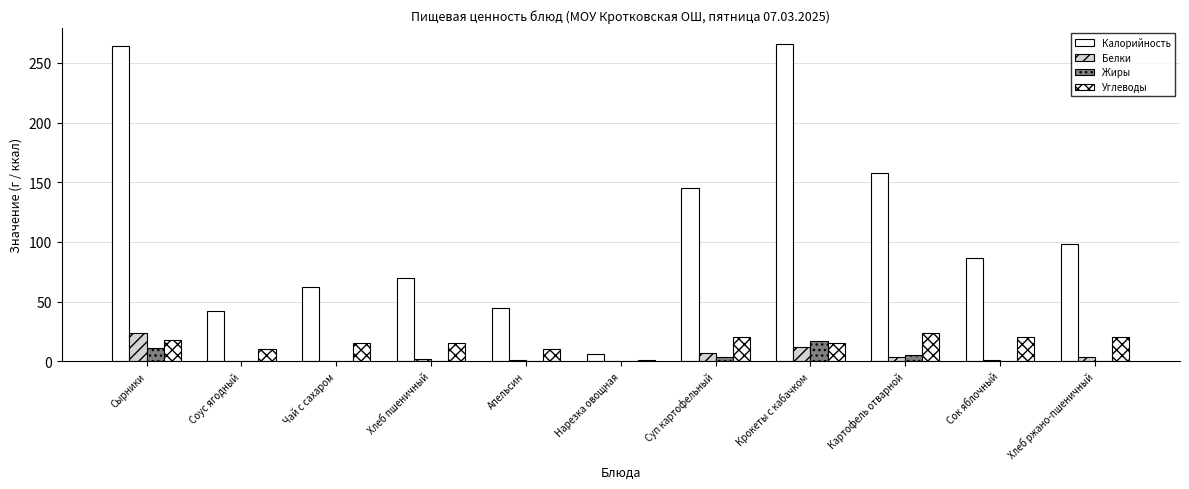

Reading right to left, what are all the values shown in this chart?

Калорийность: Хлеб ржано-пшеничный=98.0	Сок яблочный=87.0	Картофель отварной=158.0	Крокеты с кабачком=266.0	Суп картофельный=145.0	Нарезка овощная=6.0	Апельсин=45.0	Хлеб пшеничный=70.0	Чай с сахаром=62.0	Соус ягодный=42.0	Сырники=264.0
Белки: Хлеб ржано-пшеничный=3.3	Сок яблочный=1.0	Картофель отварной=4.0	Крокеты с кабачком=12.0	Суп картофельный=7.4	Нарезка овощная=0.4	Апельсин=1.1	Хлеб пшеничный=2.3	Чай с сахаром=0.4	Соус ягодный=0.2	Сырники=24.0
Жиры: Хлеб ржано-пшеничный=0.6	Сок яблочный=0.2	Картофель отварной=5.0	Крокеты с кабачком=17.0	Суп картофельный=4.0	Нарезка овощная=0.0	Апельсин=0.2	Хлеб пшеничный=0.2	Чай с сахаром=0.1	Соус ягодный=0.0	Сырники=11.0
Углеводы: Хлеб ржано-пшеничный=20.0	Сок яблочный=20.0	Картофель отварной=24.0	Крокеты с кабачком=15.0	Суп картофельный=20.0	Нарезка овощная=1.1	Апельсин=10.0	Хлеб пшеничный=15.0	Чай с сахаром=15.0	Соус ягодный=10.0	Сырники=18.0